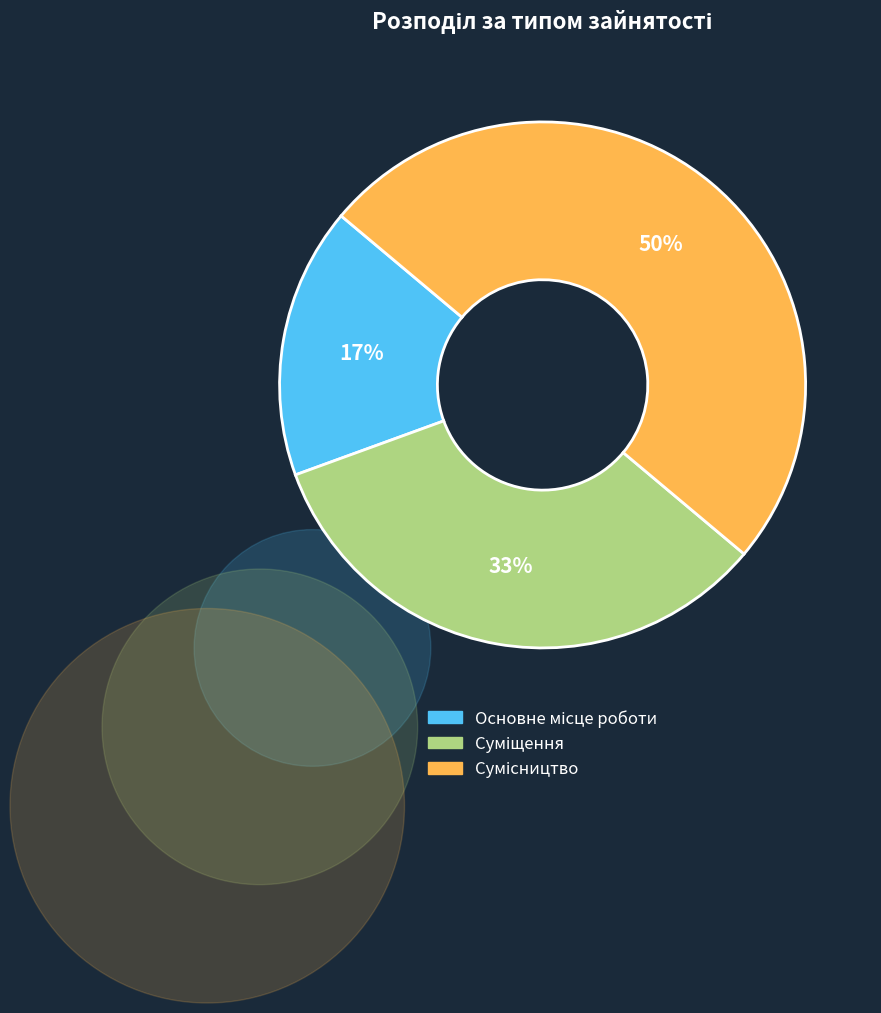

To the nearest percent, what is the average slice percentage?

33%